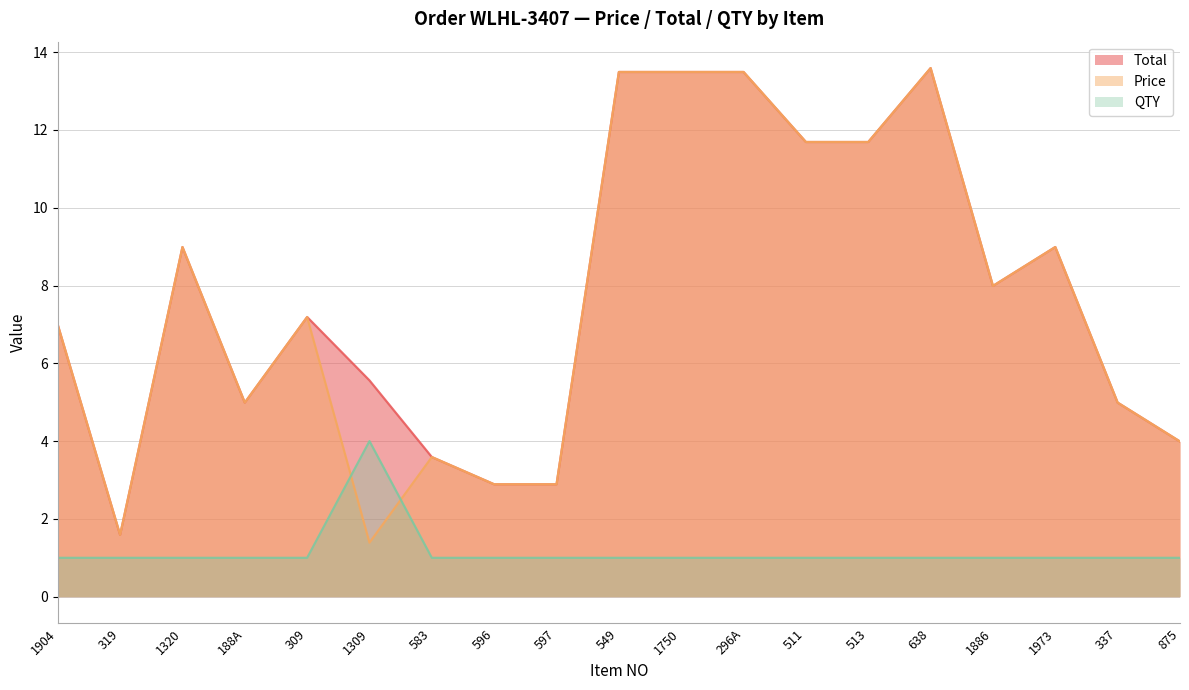

Between 549 and 511, which is larger?

549